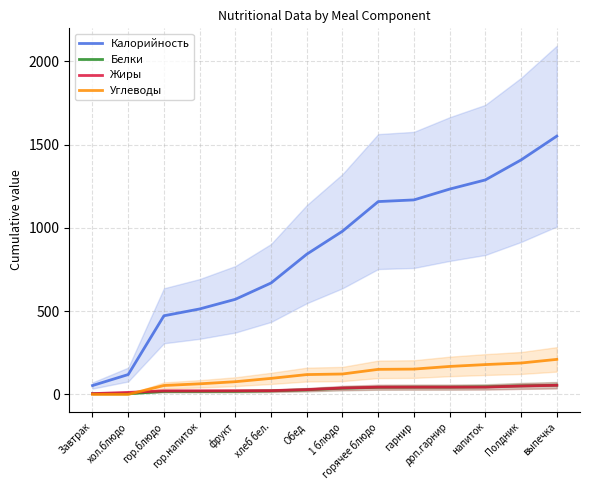

Is it true that Калорийность equals 677.3 at гарнир?

False